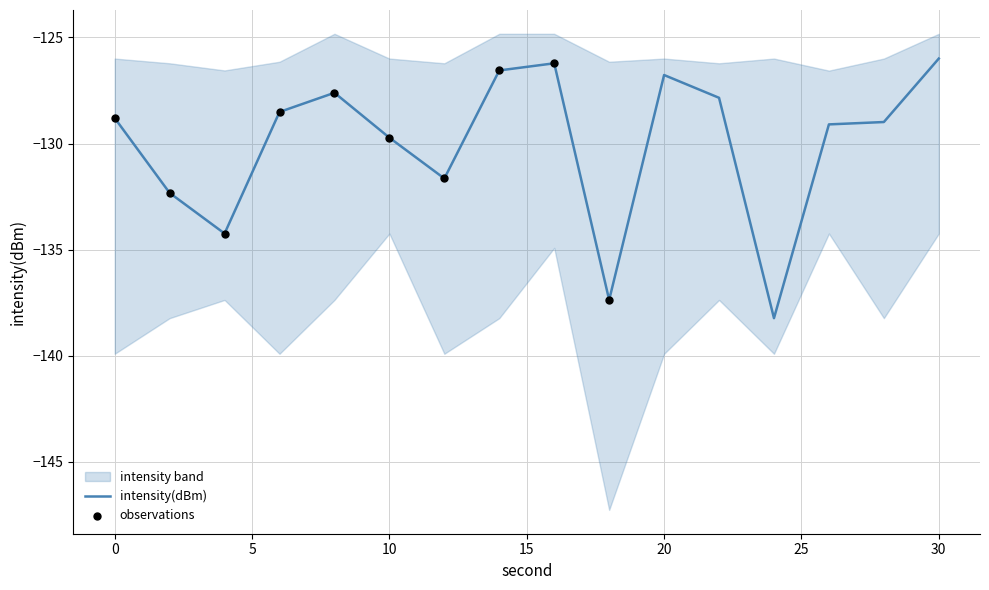

Which series contains the lowest Y value?

intensity_lower